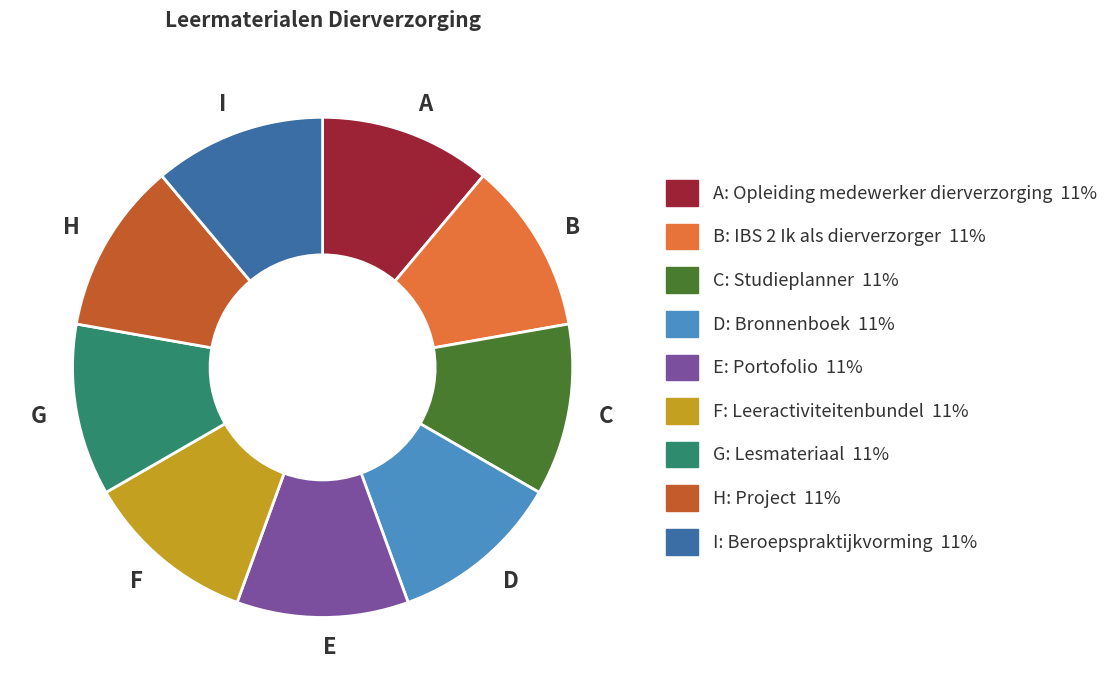

What is the ratio of the value at G to the value at A?

1.0